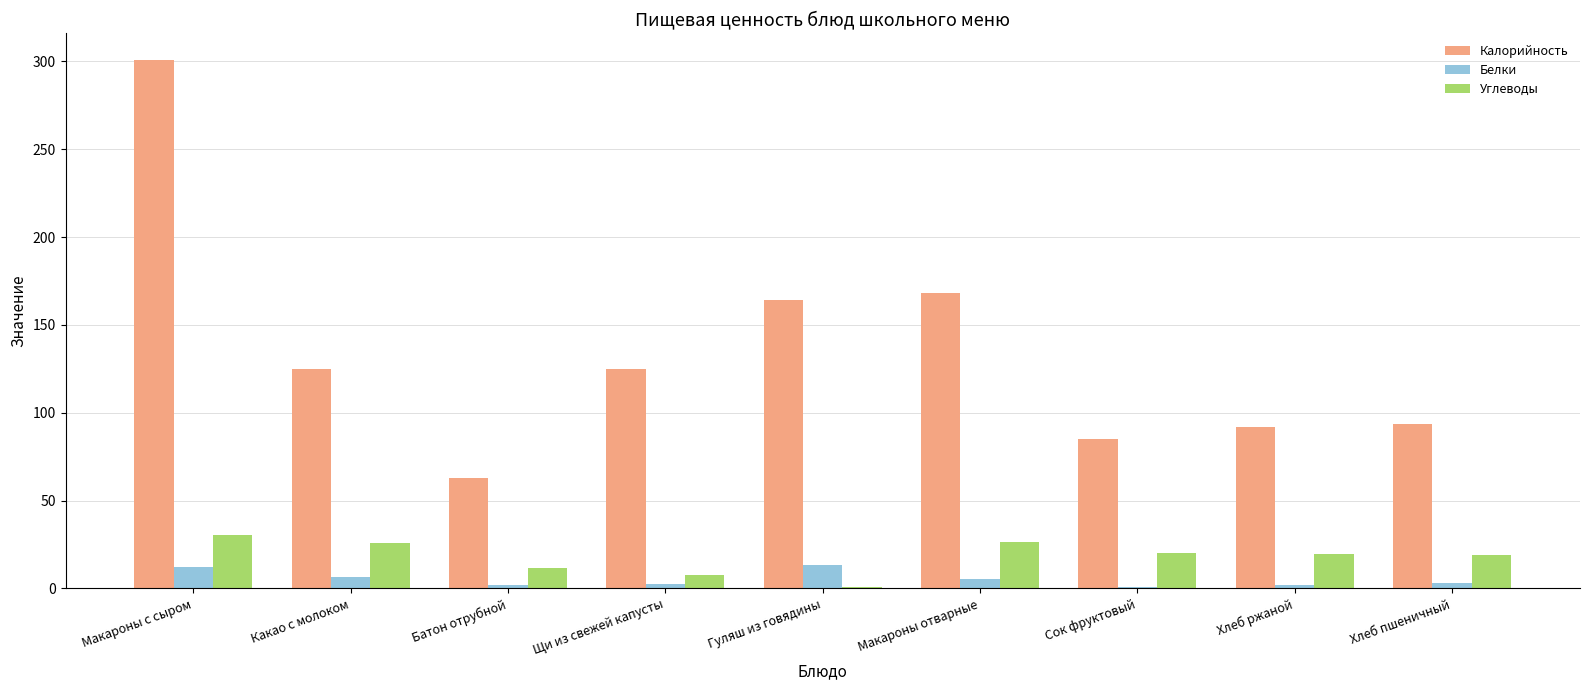

What is the approximate value of Углеводы at Макароны с сыром?

30.7